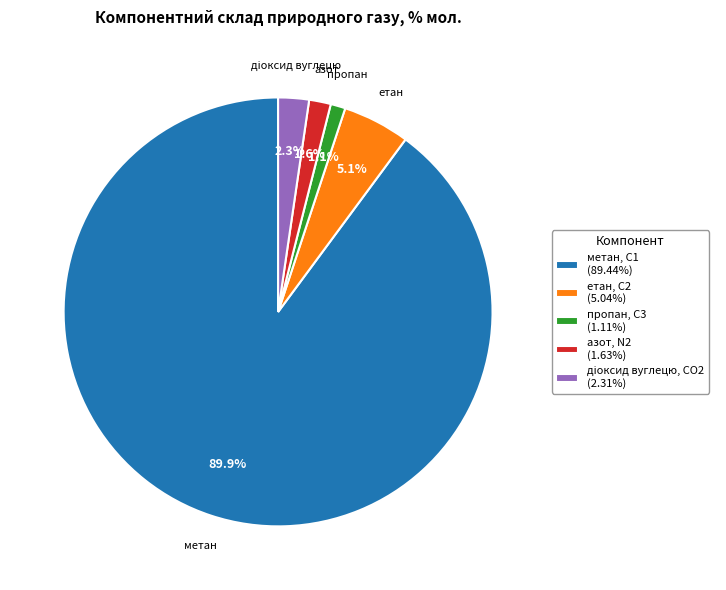

Combined, what portion of the pie is пропан, С3 (1.11%) and етан, С2 (5.04%)?

6.2%